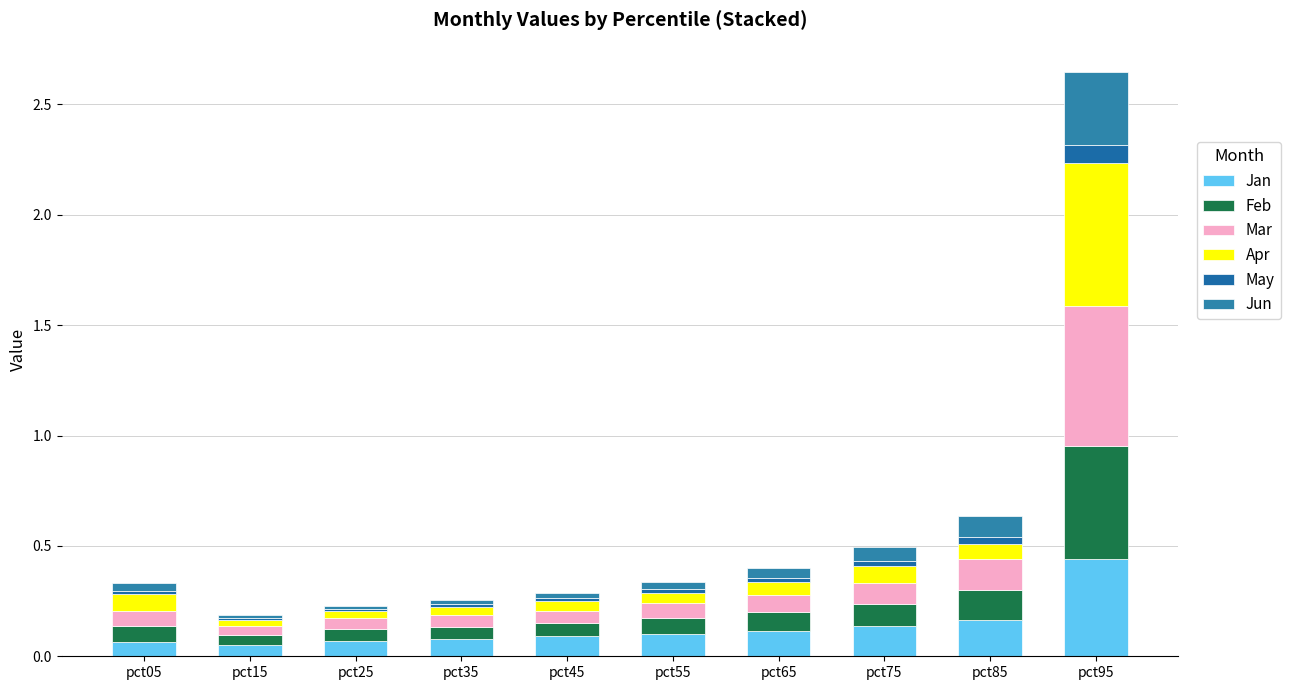

How many distinct data groups are displayed?

6